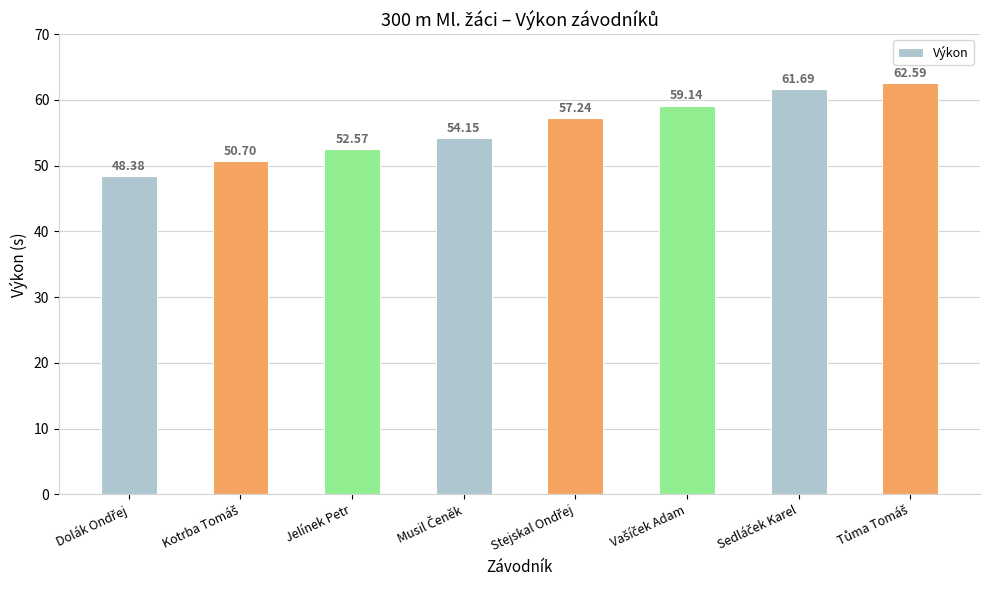

What is the average value?

55.8